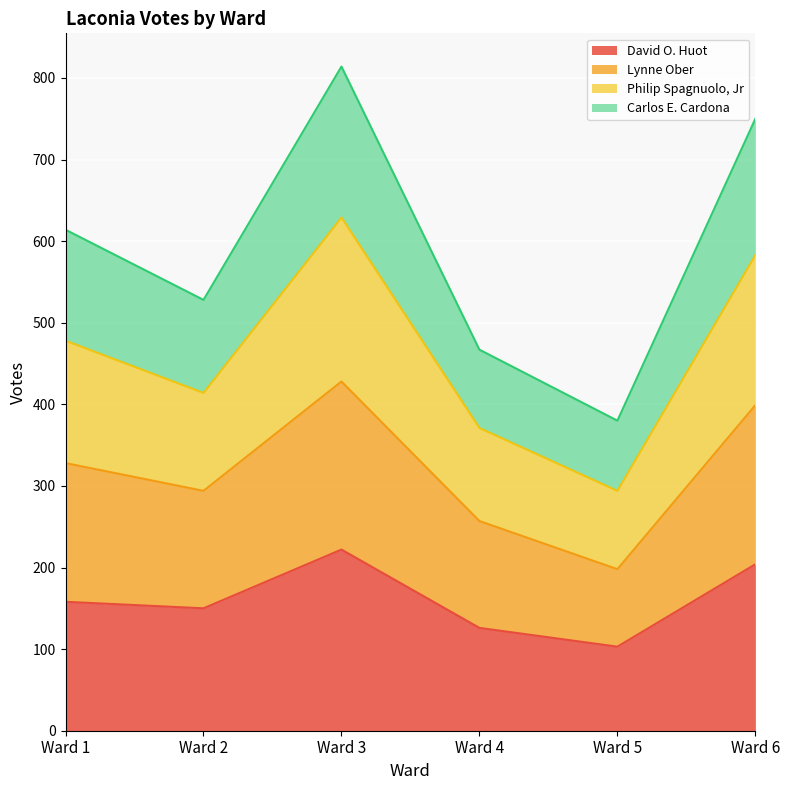

At which category does Lynne Ober reach its first local valley?

Ward 2